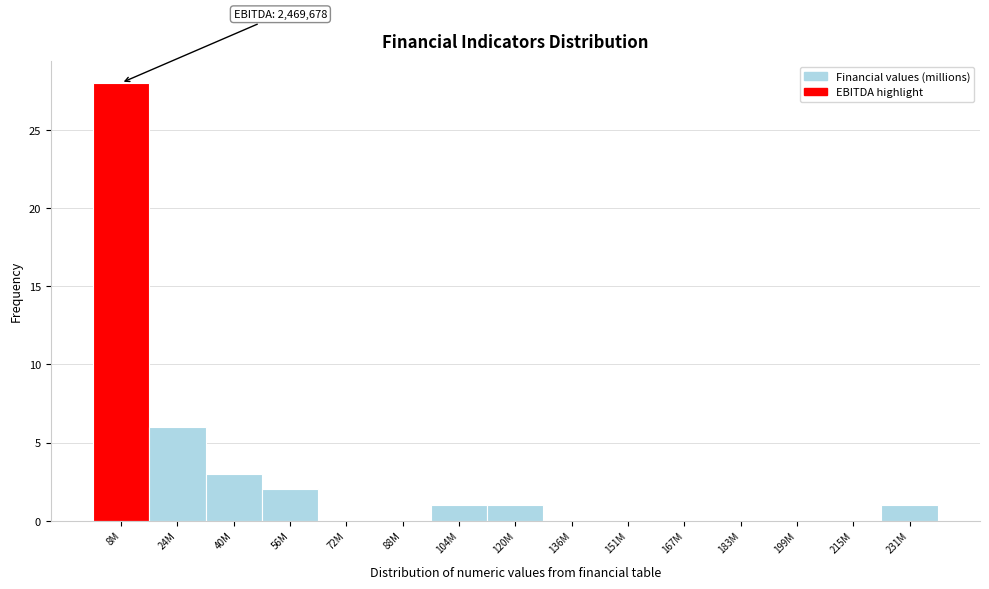

Reading right to left, transcribe all the data shown in this chart.

231M=1	215M=0	199M=0	183M=0	167M=0	151M=0	136M=0	120M=1	104M=1	88M=0	72M=0	56M=2	40M=3	24M=6	8M=28